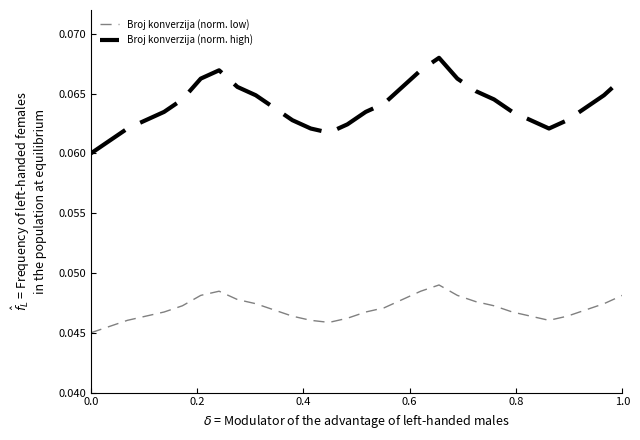

Rank the series by their average value, from highest to lowest.

Broj konverzija (norm. high), Broj konverzija (norm. low)